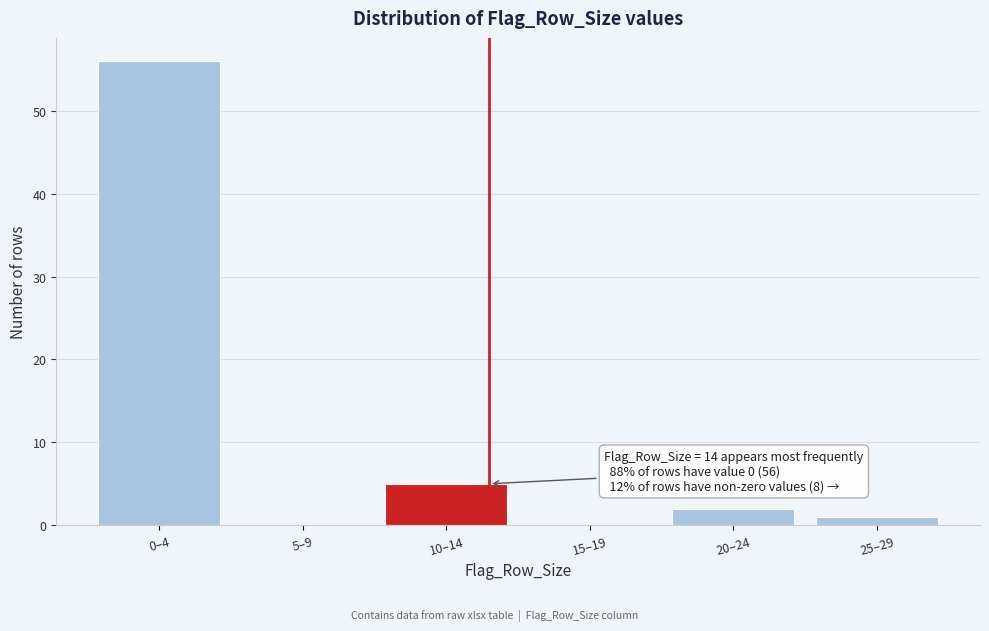

Reading left to right, list all the values displayed in this chart.

0–4=56	5–9=0	10–14=5	15–19=0	20–24=2	25–29=1